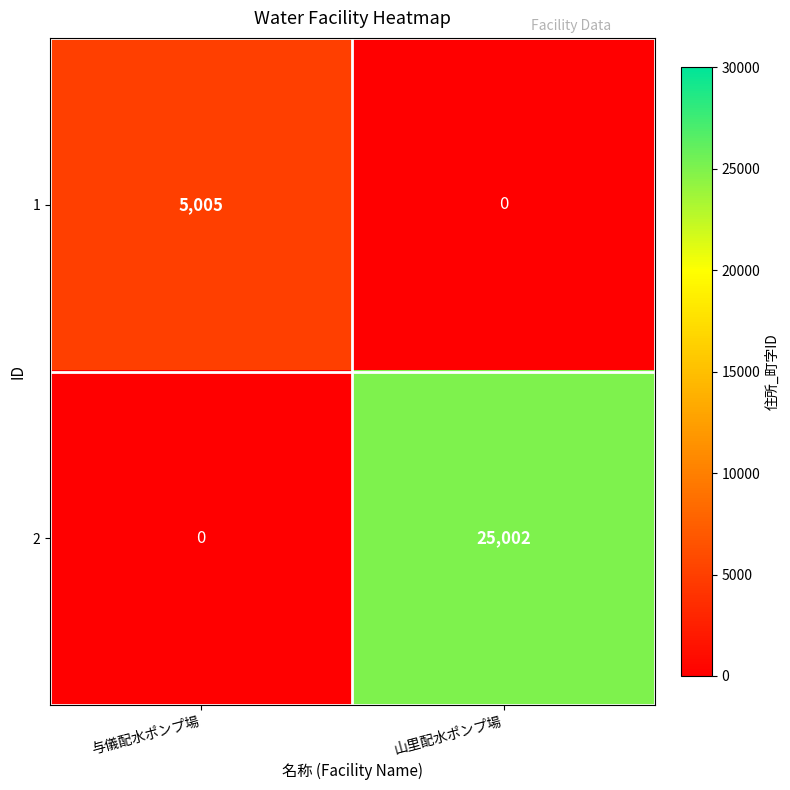

Reading left to right, list all the values displayed in this chart.

1: 5005	0
2: 0	25002